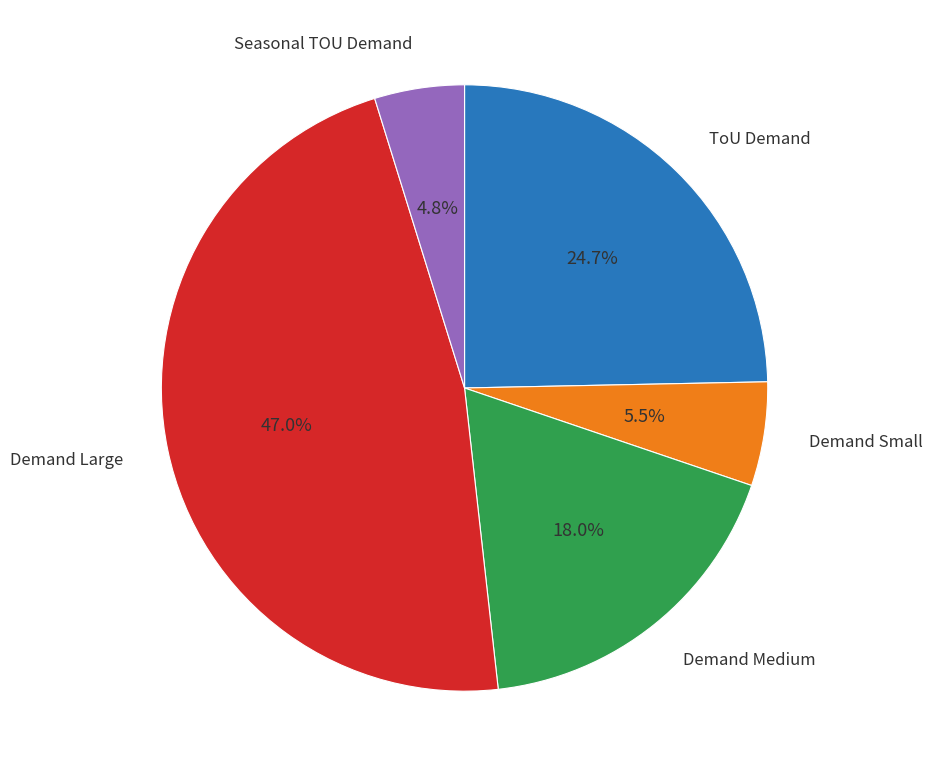

How many slices are in this pie chart?

5